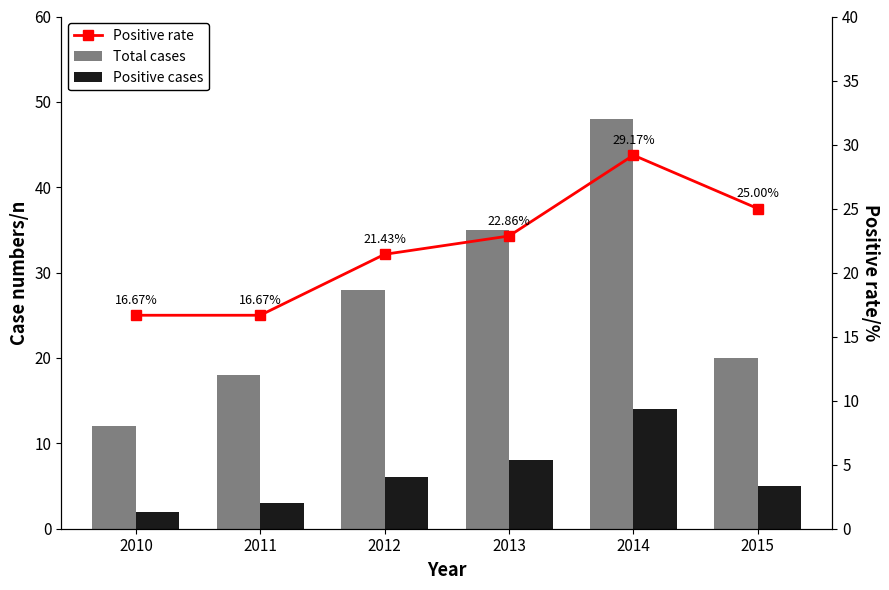

List the labels in order of Positive rate value, smallest first.

2010, 2011, 2012, 2013, 2015, 2014